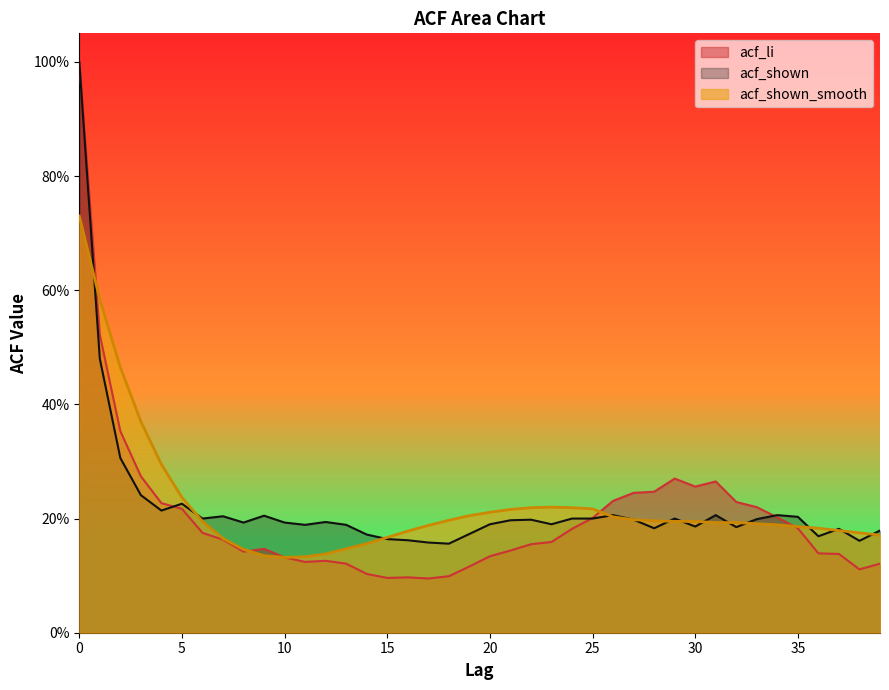

True or false: acf_li and acf_shown_smooth cross at least once.

True